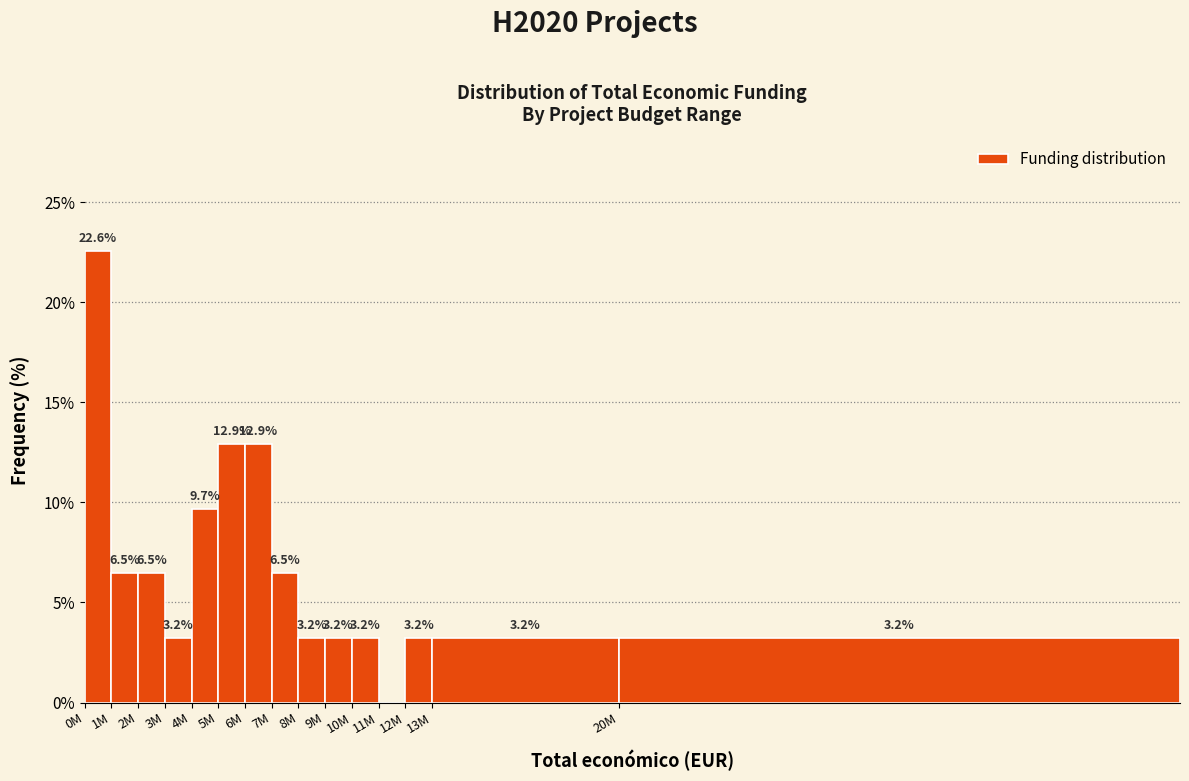

Reading left to right, extract all data points from this chart.

0M=22.6	1M=6.5	2M=6.5	3M=3.2	4M=9.7	5M=12.9	6M=12.9	7M=6.5	8M=3.2	9M=3.2	10M=3.2	11M=0.0	12M=3.2	13M=3.2	20M=3.2